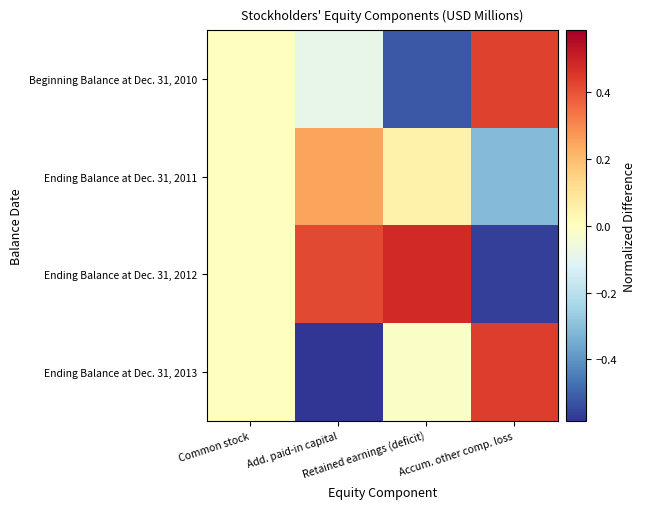

Reading left to right, list all the values displayed in this chart.

Beginning Balance at Dec. 31, 2010: Common stock=0.0	Add. paid-in capital=-0.1	Retained earnings (deficit)=-0.5	Accum. other comp. loss=0.4
Ending Balance at Dec. 31, 2011: Common stock=0.0	Add. paid-in capital=0.3	Retained earnings (deficit)=0.1	Accum. other comp. loss=-0.3
Ending Balance at Dec. 31, 2012: Common stock=0.0	Add. paid-in capital=0.4	Retained earnings (deficit)=0.5	Accum. other comp. loss=-0.6
Ending Balance at Dec. 31, 2013: Common stock=0.0	Add. paid-in capital=-0.6	Retained earnings (deficit)=-0.0	Accum. other comp. loss=0.4